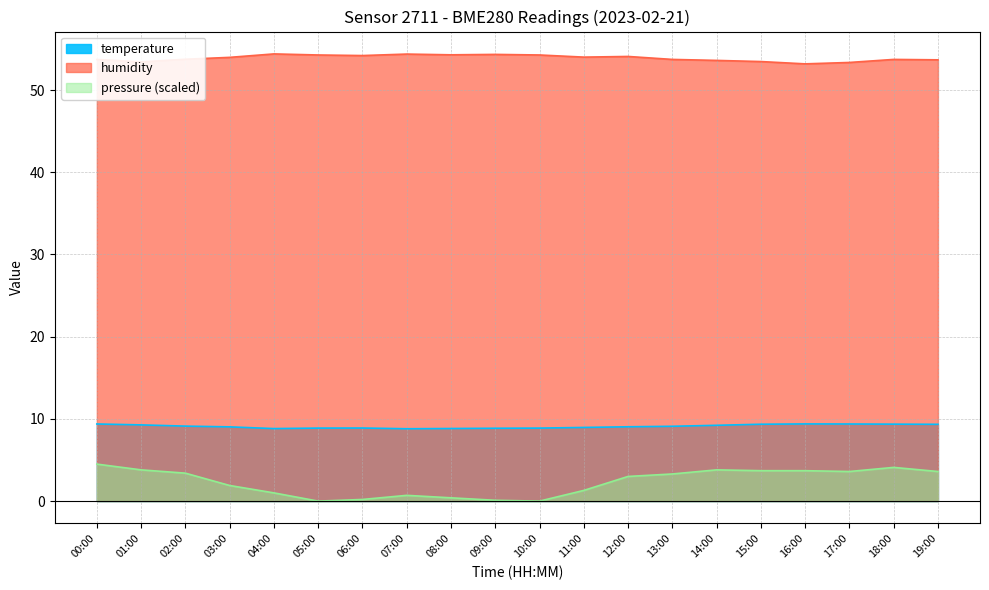

How many values in the pressure series are below 3?

9